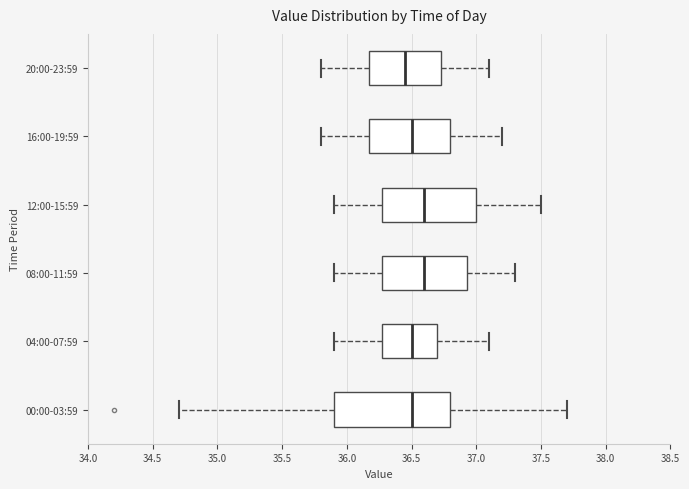

Which box is the widest, from its left edge to its right edge?

00:00-03:59